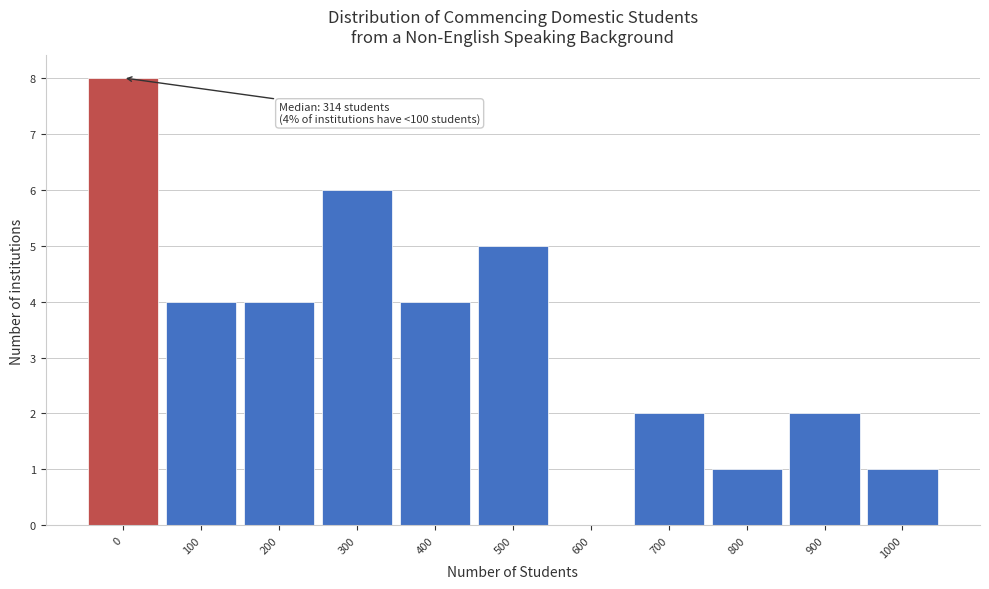

Reading left to right, transcribe all the data shown in this chart.

0=8	100=4	200=4	300=6	400=4	500=5	600=0	700=2	800=1	900=2	1000=1